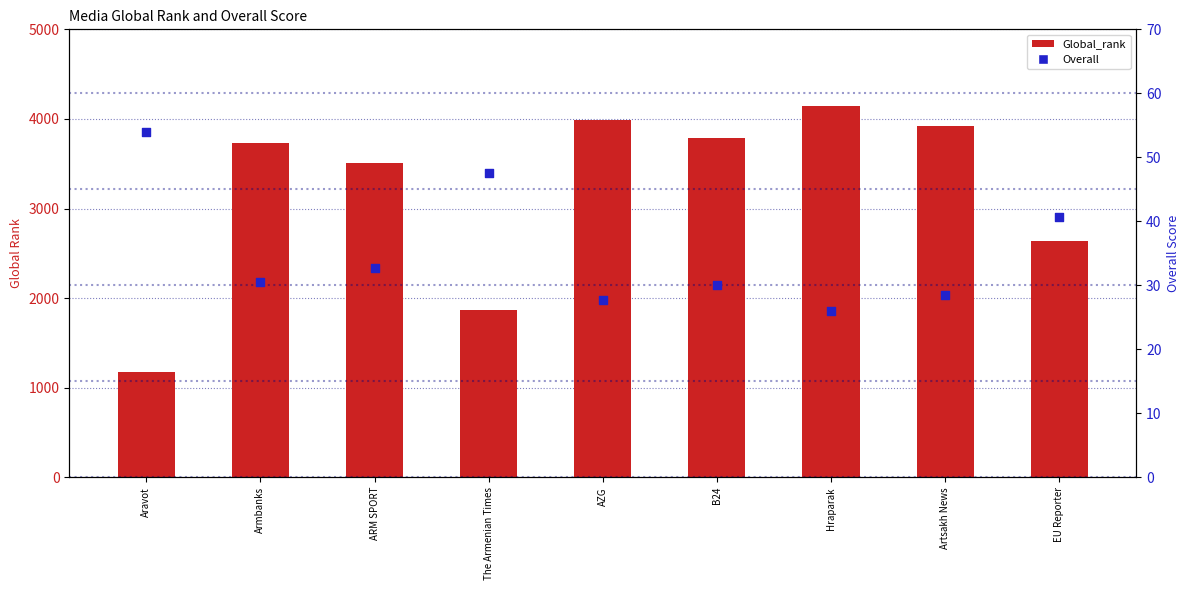

At how many categories does at least one series exceed 1999?

7